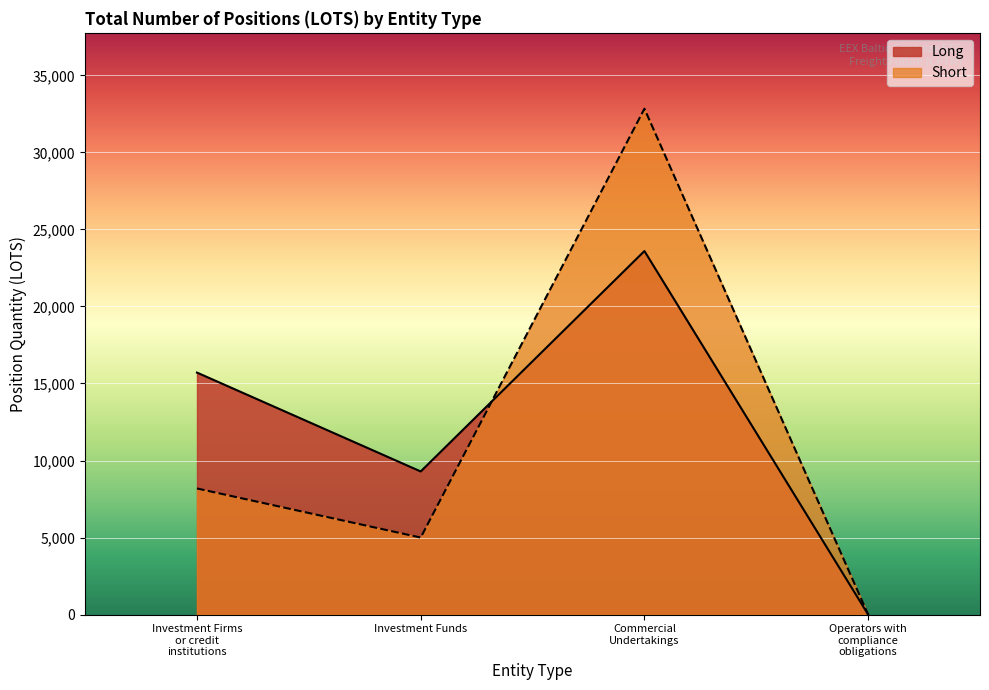

At which category does Long reach its first local peak?

Commercial
Undertakings